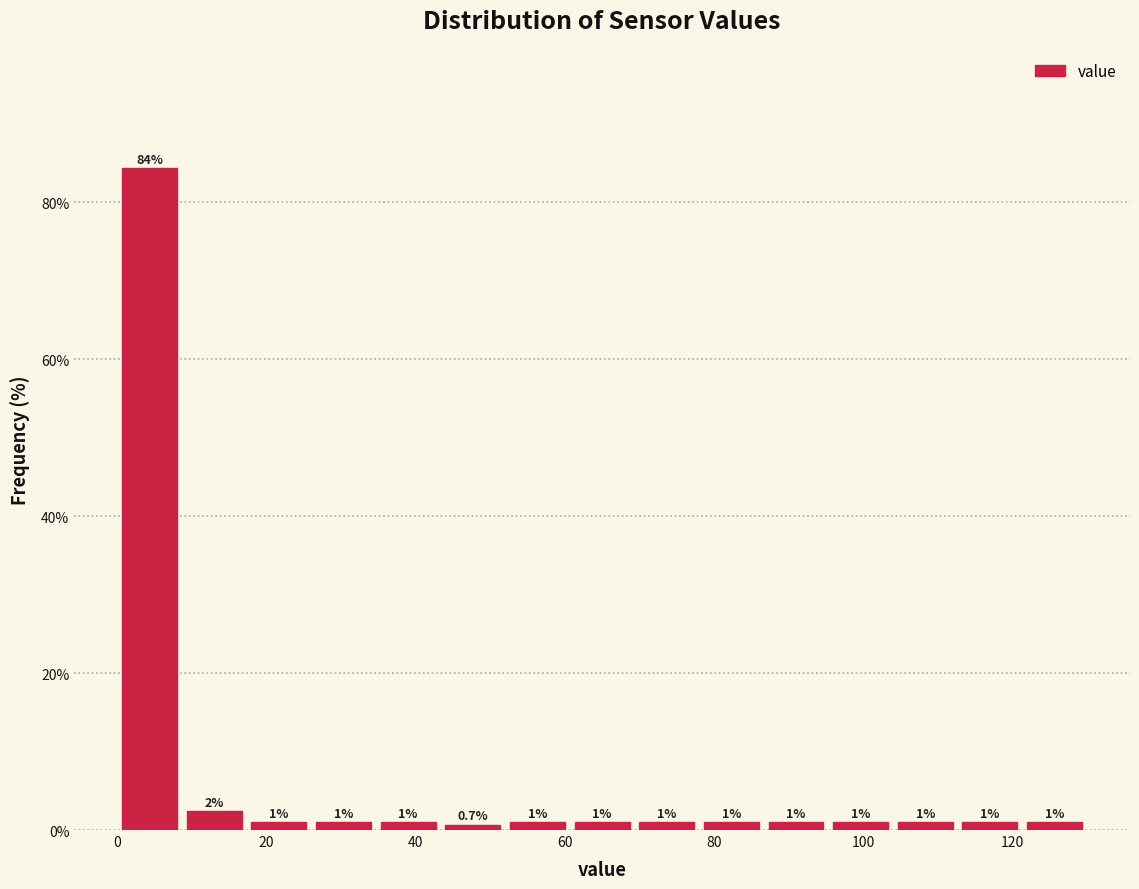

Which range on the x-axis has the tallest bar?

0 to 8